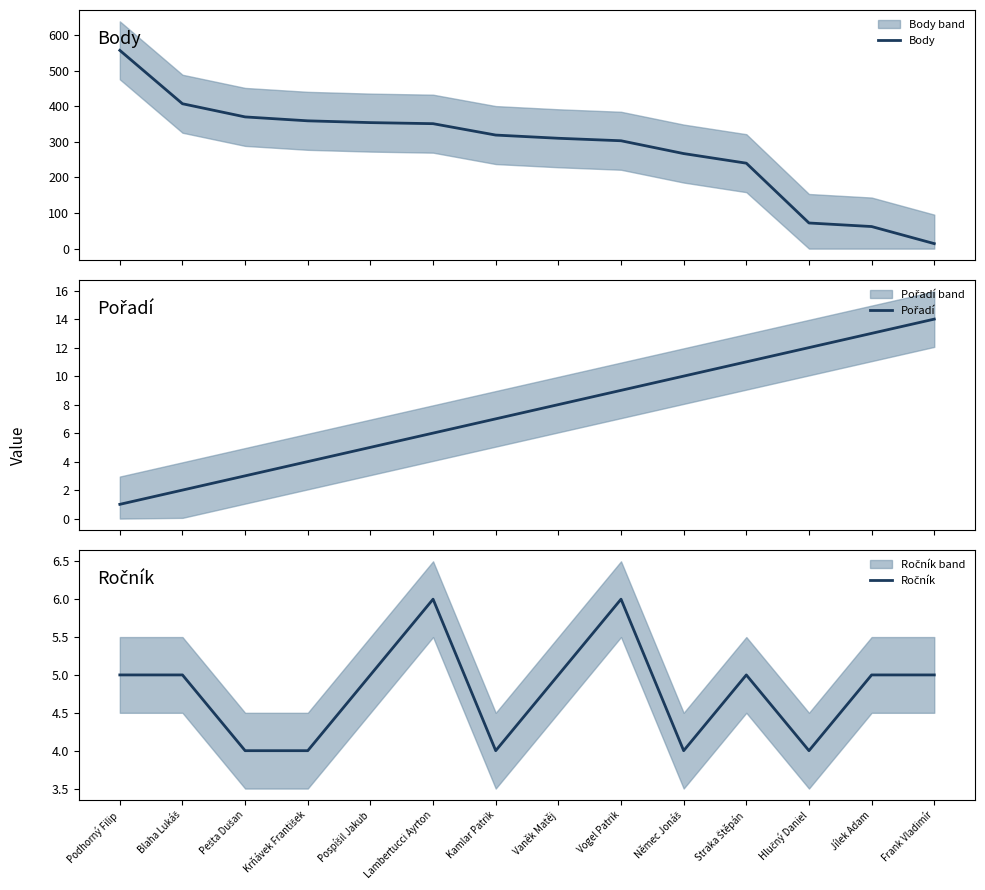

What is the label of the 9th point from the left?

Vogel Patrik